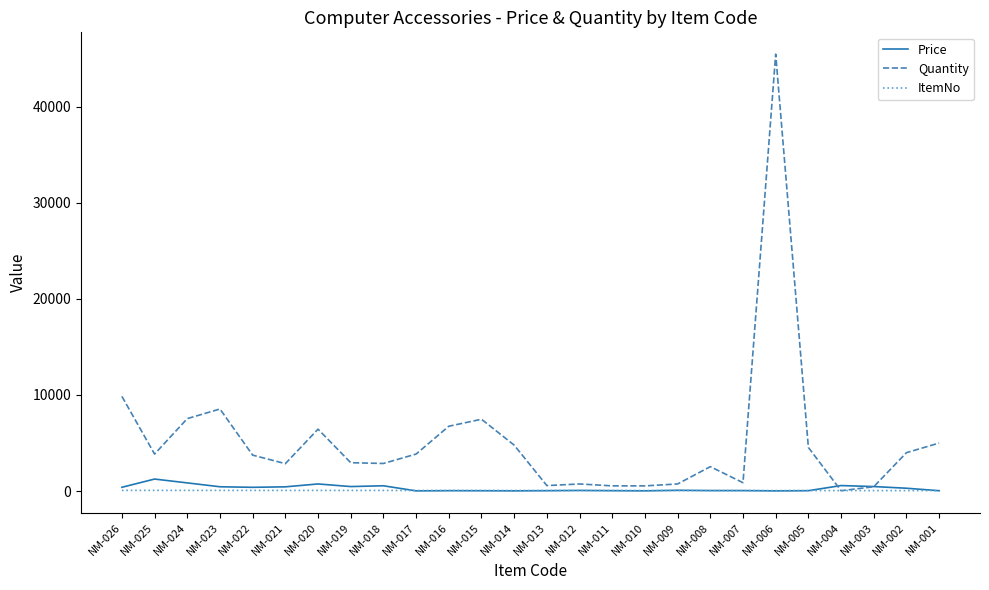

Which category has the highest value in the Quantity series?

NM-006